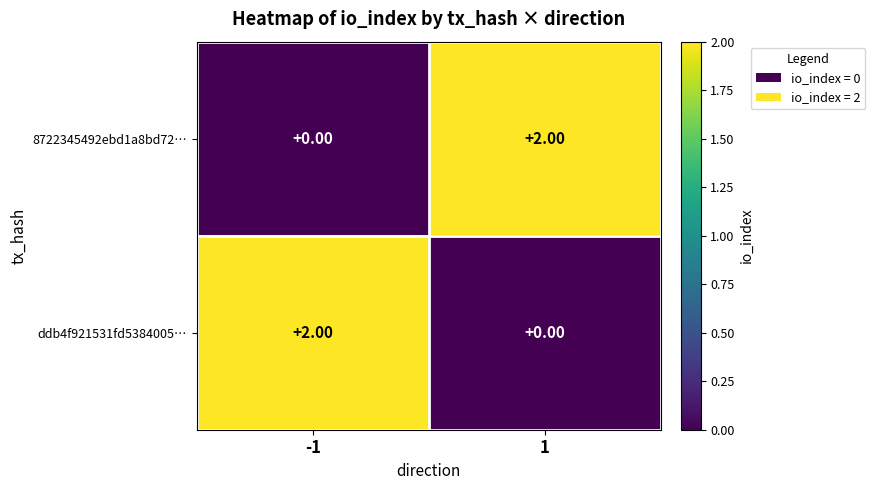

Is the value of 8722345492ebd1a8bd72… at -1 greater than the value of ddb4f921531fd5384005… at -1?

No